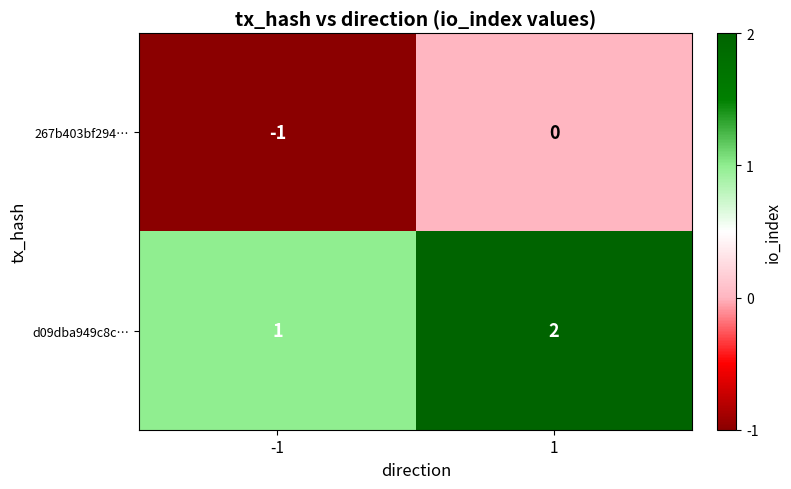

At 1, list the series in order from largest to smallest.

d09dba949c8c…, 267b403bf294…